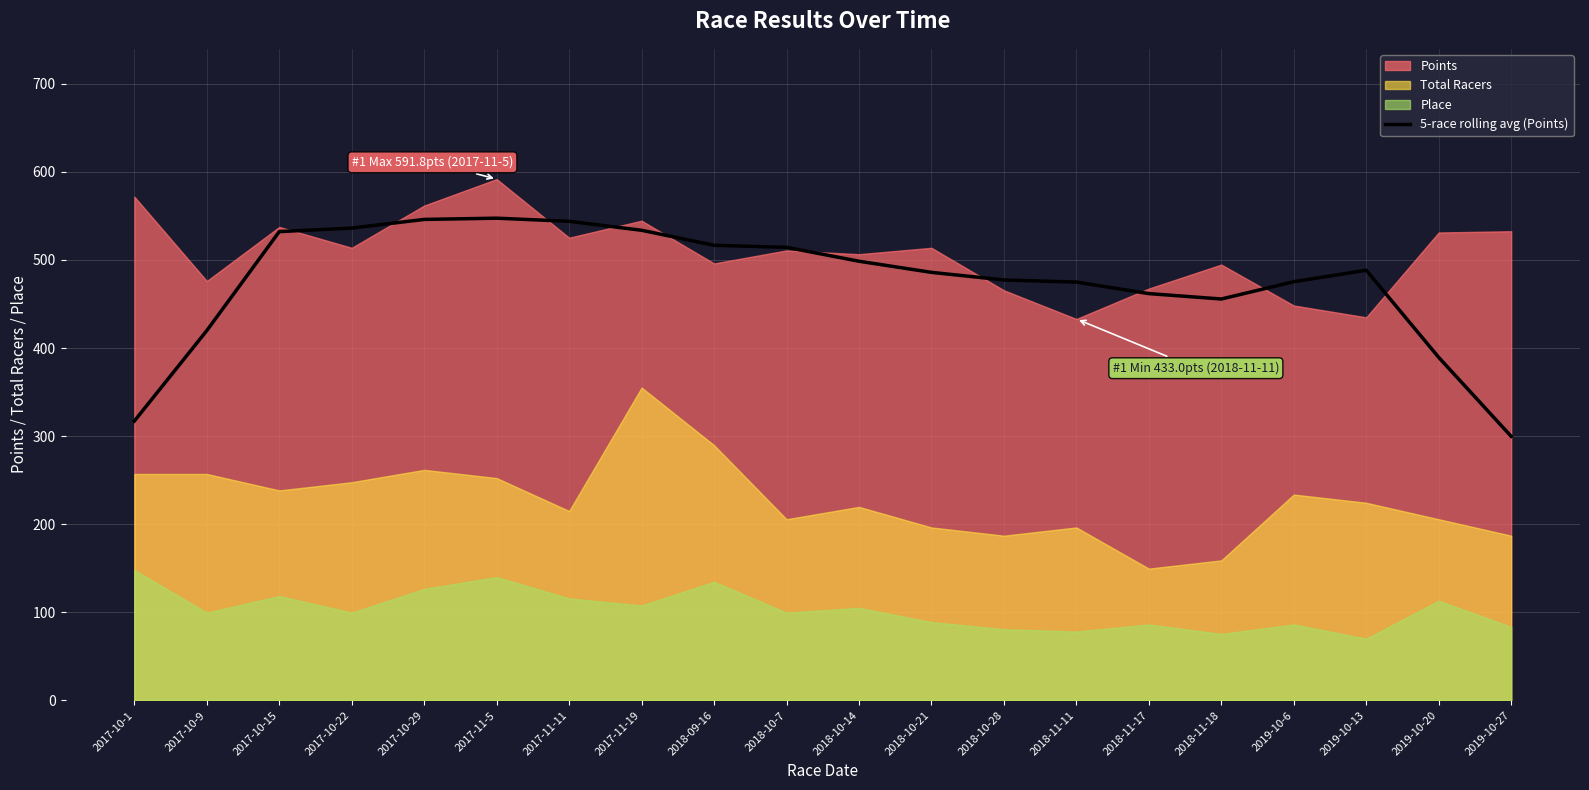

Reading left to right, list all the values displayed in this chart.

2017-10-1=317.1	2017-10-9=419.8	2017-10-15=532.2	2017-10-22=536.2	2017-10-29=546.0	2017-11-5=547.4	2017-11-11=543.9	2017-11-19=533.7	2018-09-16=516.6	2018-10-7=514.3	2018-10-14=498.5	2018-10-21=485.9	2018-10-28=477.3	2018-11-11=474.9	2018-11-17=461.8	2018-11-18=455.7	2019-10-6=475.3	2019-10-13=488.3	2019-10-20=389.4	2019-10-27=299.7